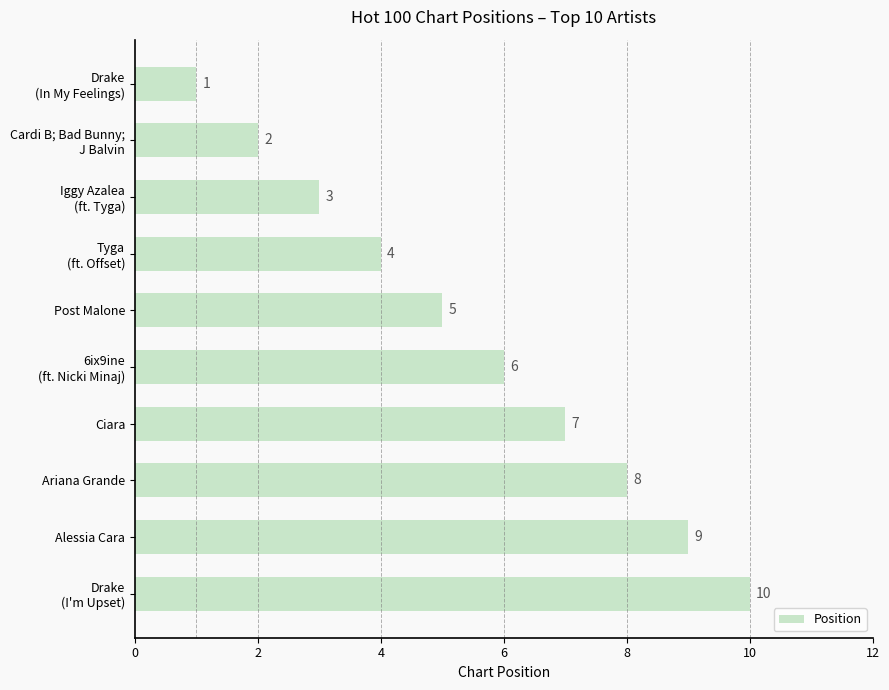

The value at Ariana Grande is 3. True or false?

False